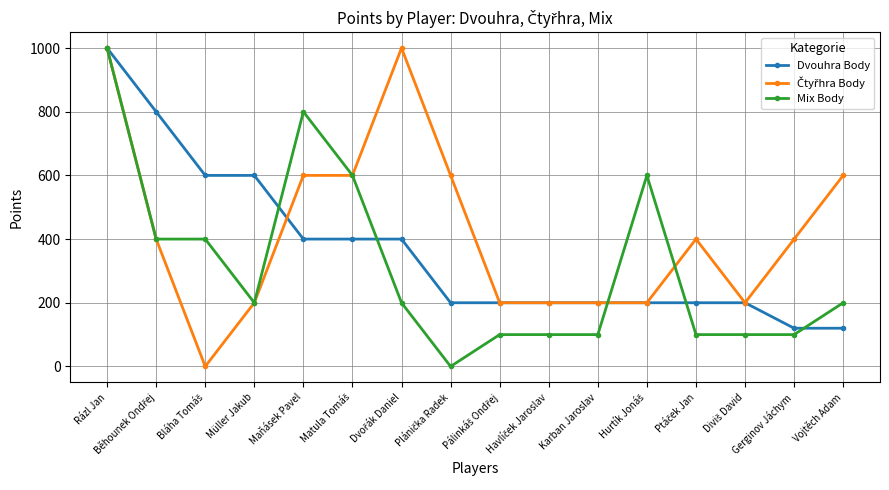

Does the chart display data point markers on the line(s)?

Yes